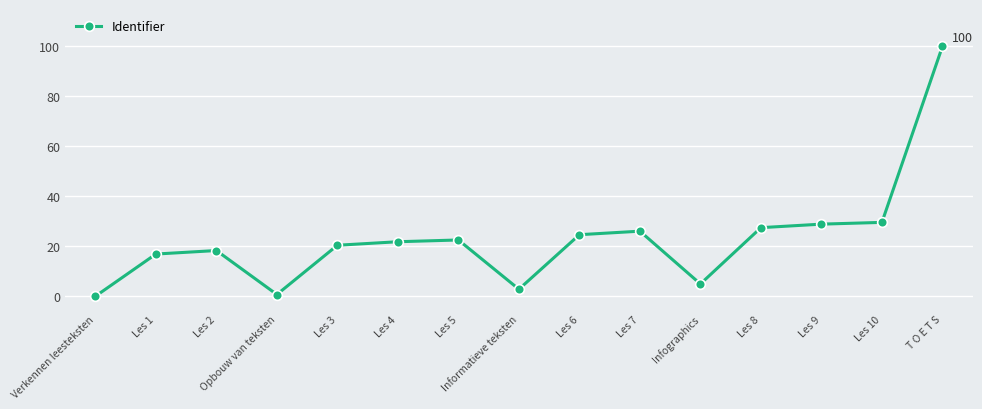

Reading left to right, transcribe all the data shown in this chart.

0.0	16.9	18.3	0.7	20.4	21.8	22.5	2.8	24.6	26.1	4.9	27.5	28.9	29.6	100.0